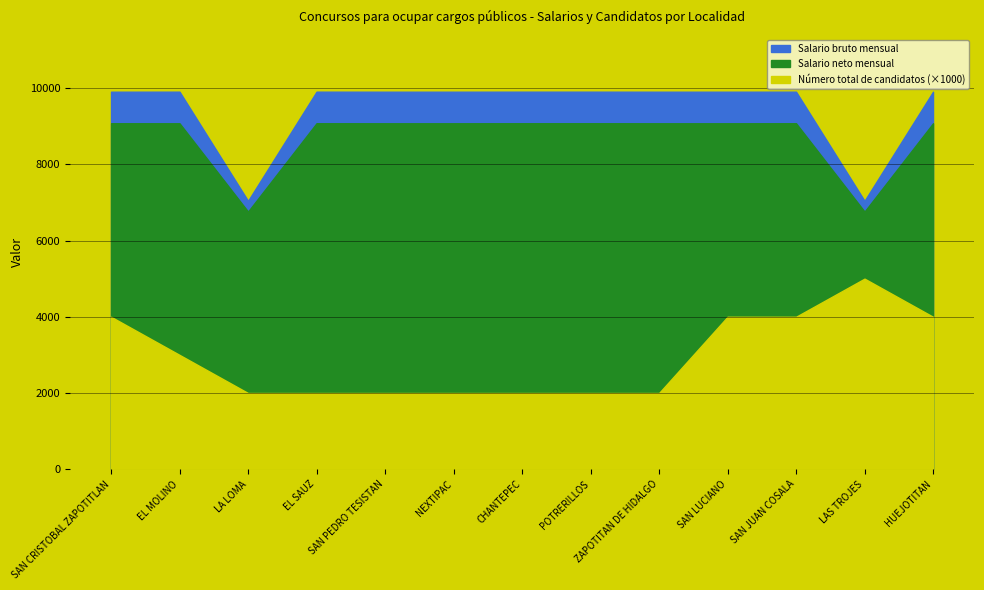

Which has a higher value, CHANTEPEC or NEXTIPAC?

CHANTEPEC